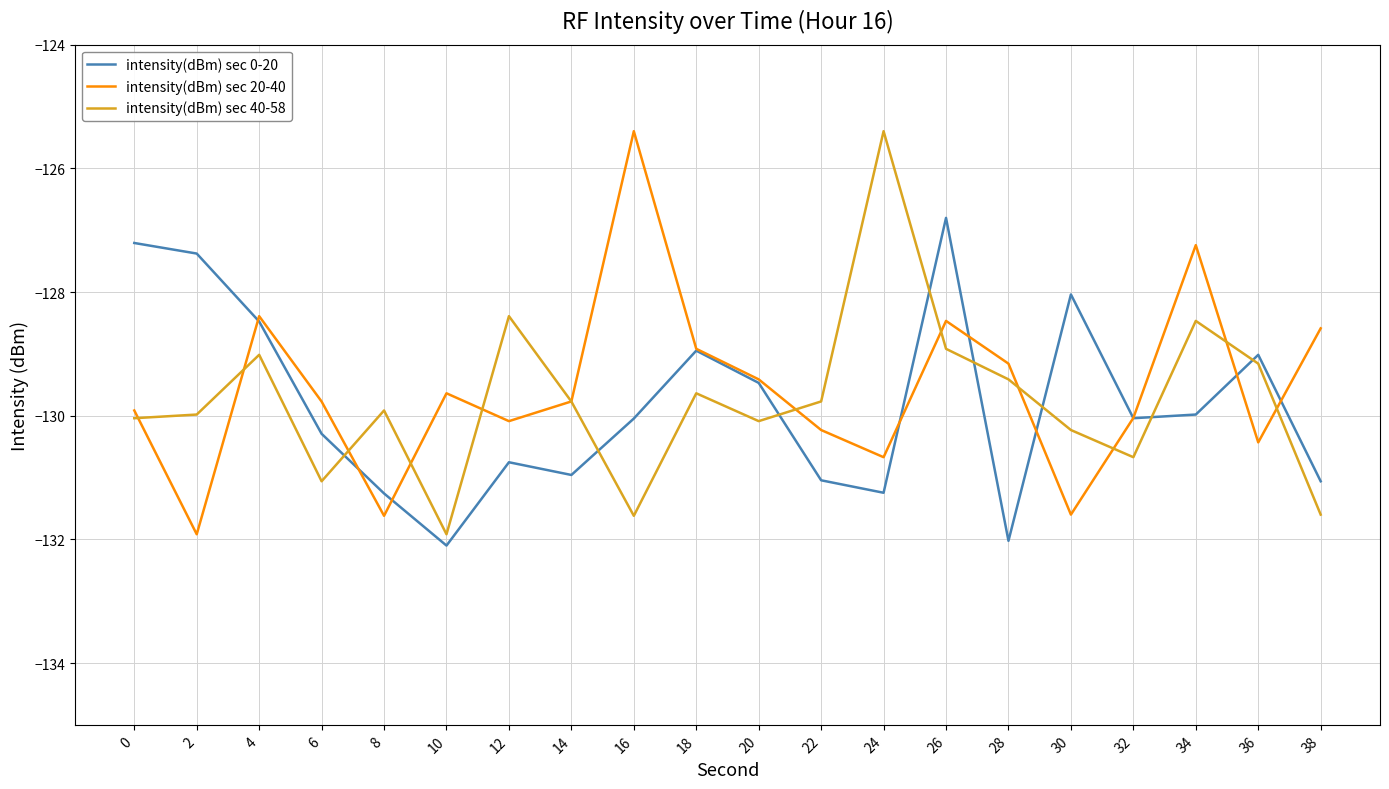

What is the total value across all series at 34?

-385.7